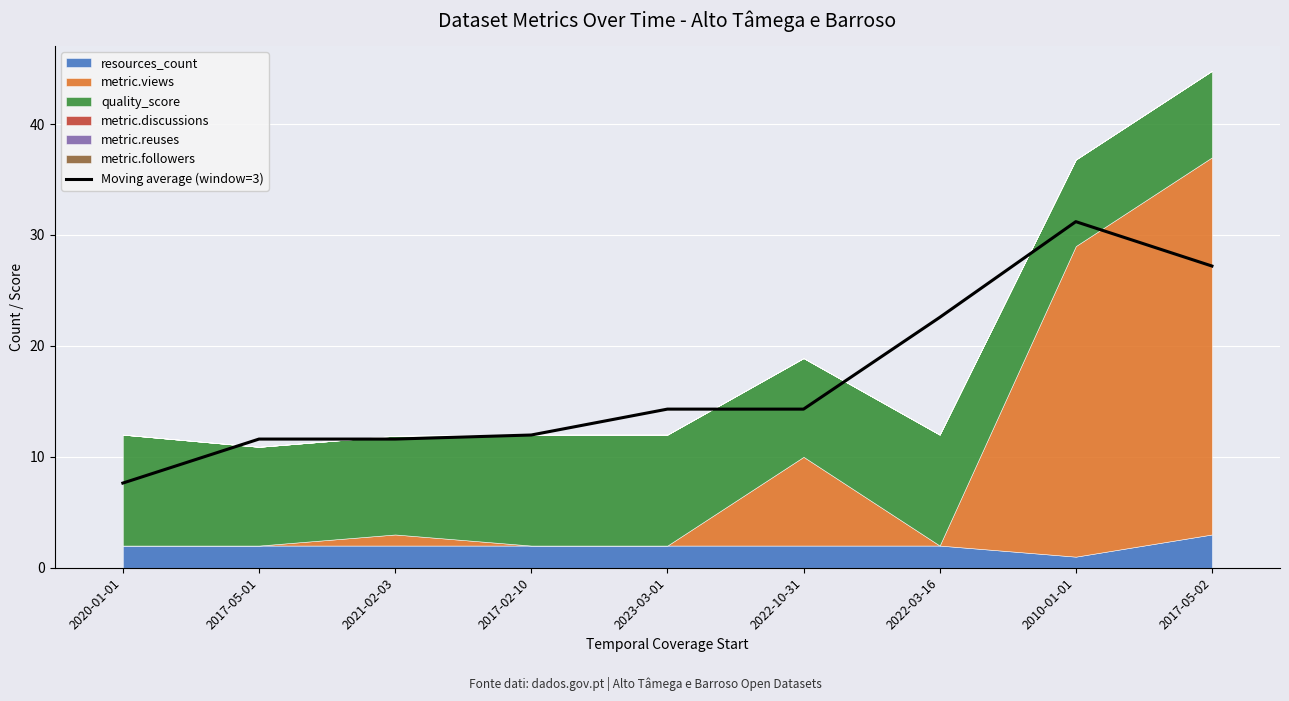

Reading left to right, what are all the values shown in this chart?

7.6	11.6	11.6	12.0	14.3	14.3	22.6	31.2	27.2